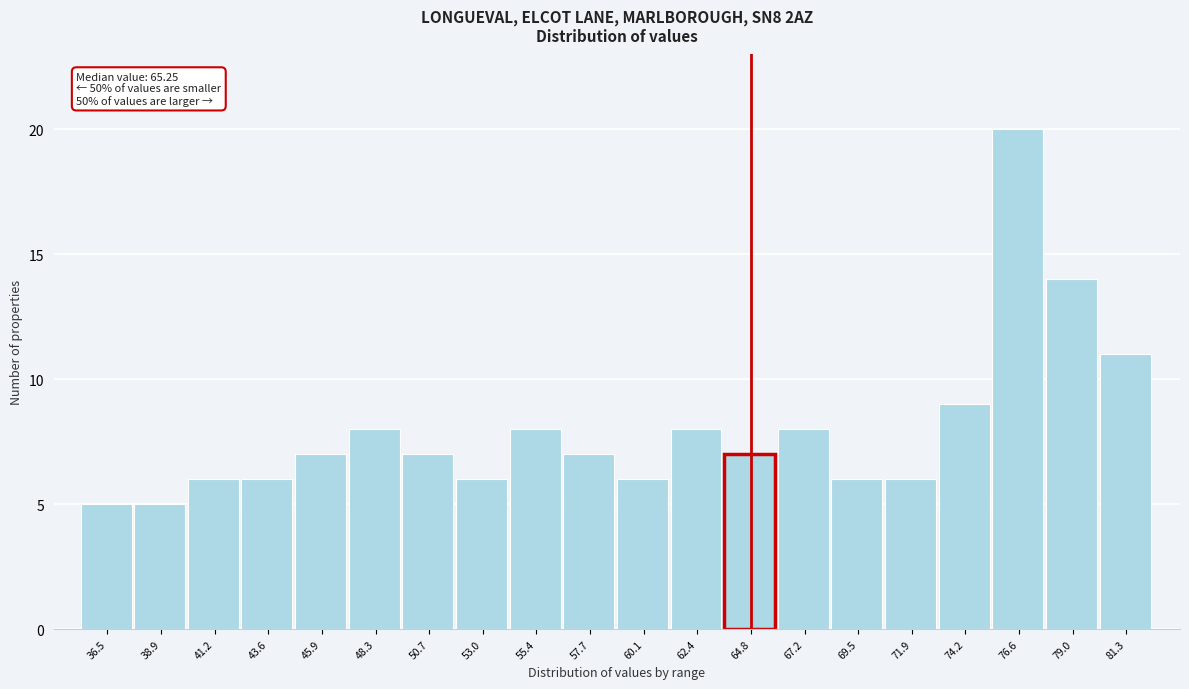

Reading left to right, list all the values displayed in this chart.

36.5=5	38.9=5	41.2=6	43.6=6	45.9=7	48.3=8	50.7=7	53.0=6	55.4=8	57.7=7	60.1=6	62.4=8	64.8=7	67.2=8	69.5=6	71.9=6	74.2=9	76.6=20	79.0=14	81.3=11